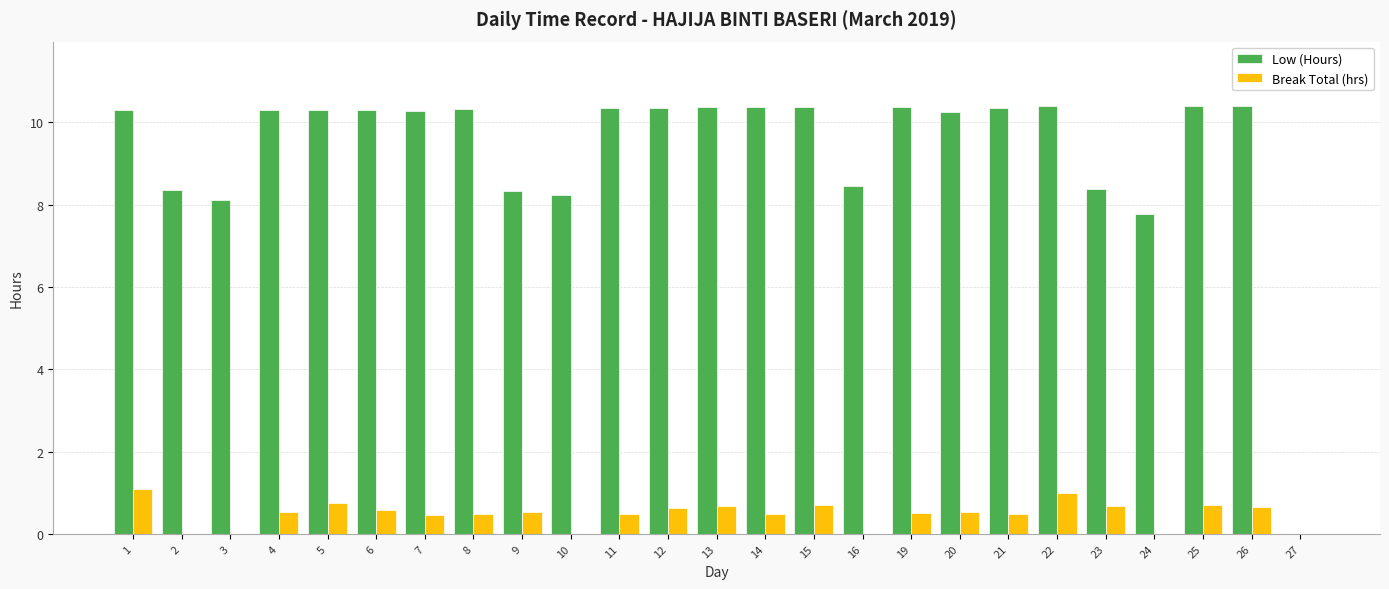

Is the value of Low (Hours) at 2 greater than the value of Break Total (hrs) at 23?

Yes